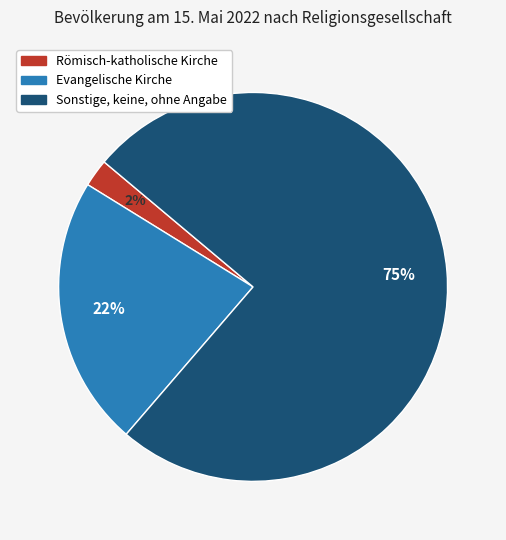

Is the sum of Römisch-katholische Kirche and Sonstige, keine, ohne Angabe greater than half?

Yes